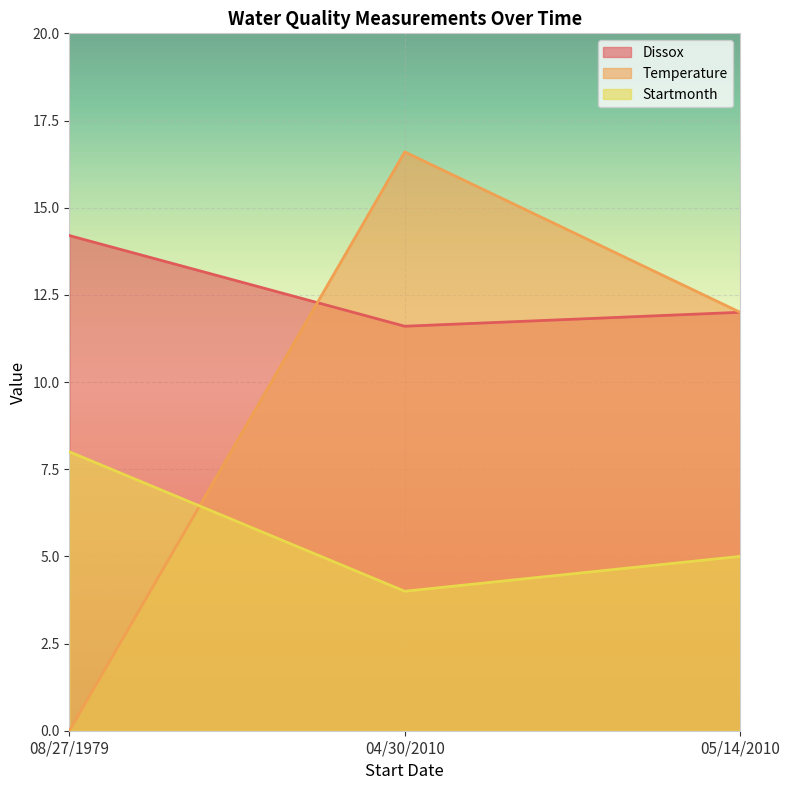

Which category has the highest value in the Temperature series?

04/30/2010